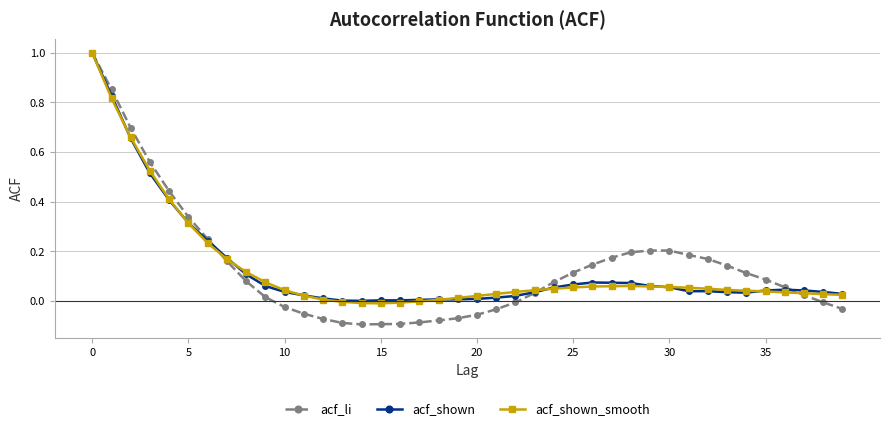

Which series has the widest spread of values?

acf_li